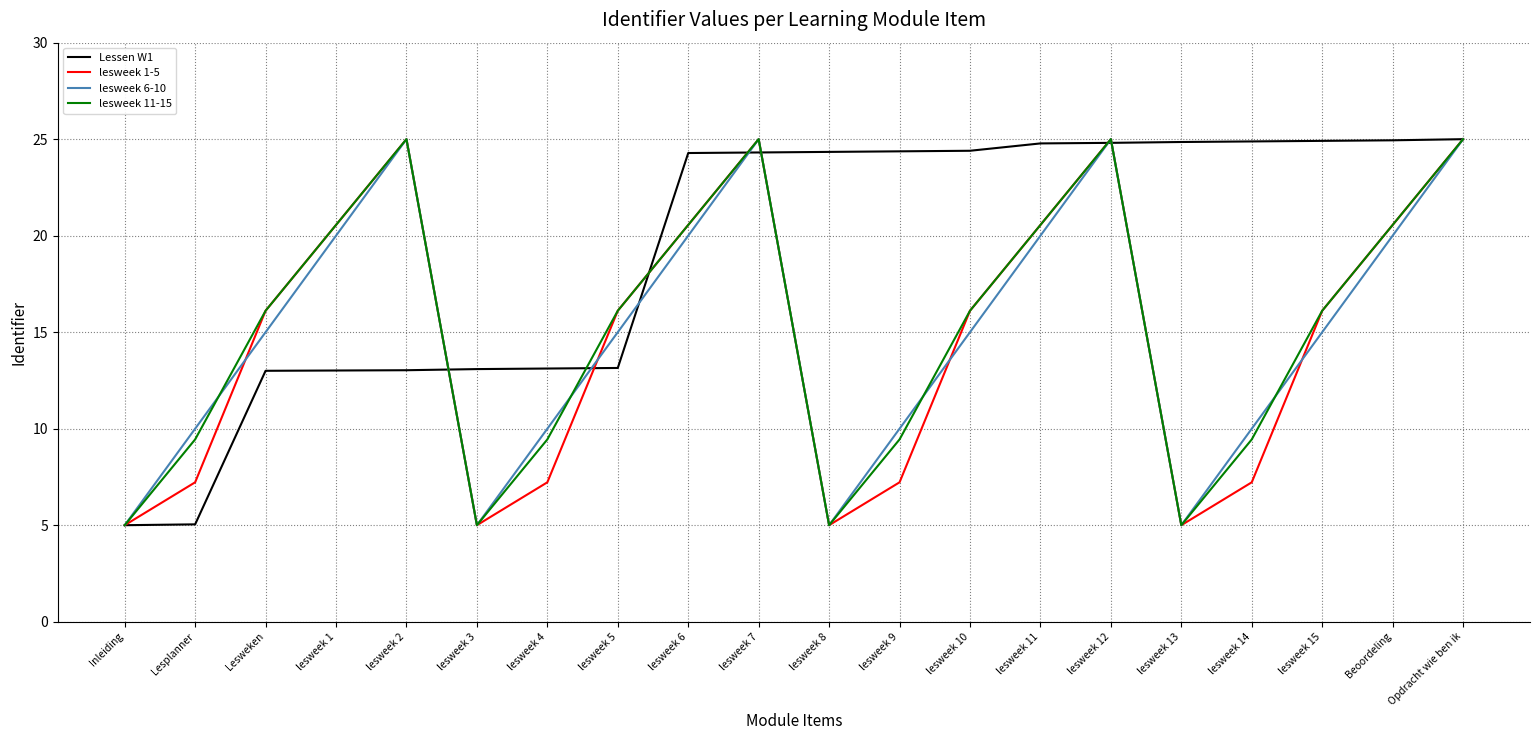

True or false: lesweek 11-15 has more than 2 interior local peaks.

True